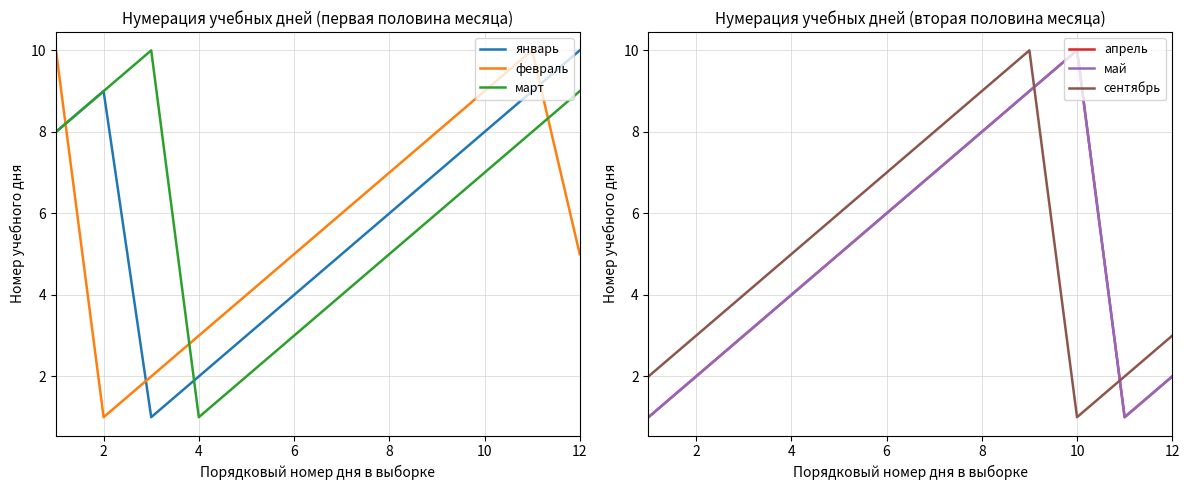

How many data points in январь are above 7?

5